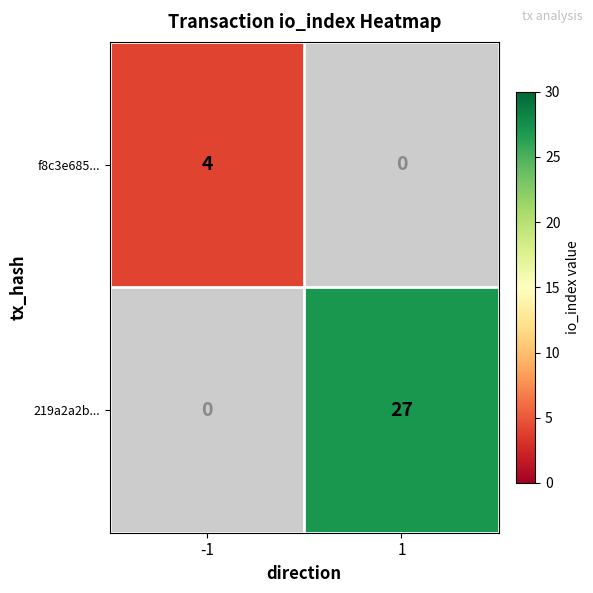

True or false: 219a2a2b... has a value of 37 at 1.

False